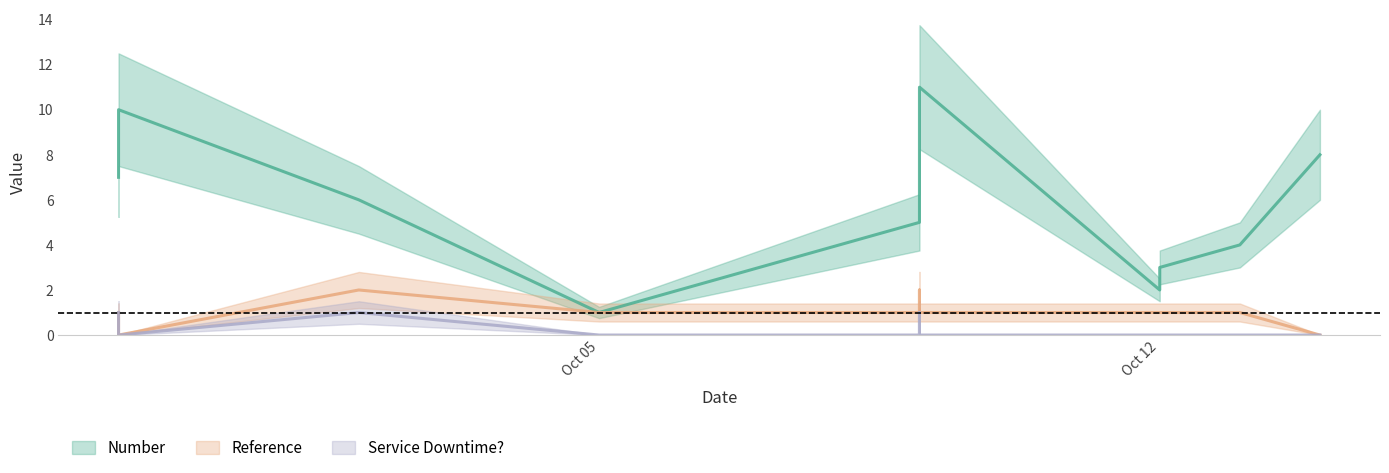

True or false: Service Downtime? and Number intersect in this chart.

False